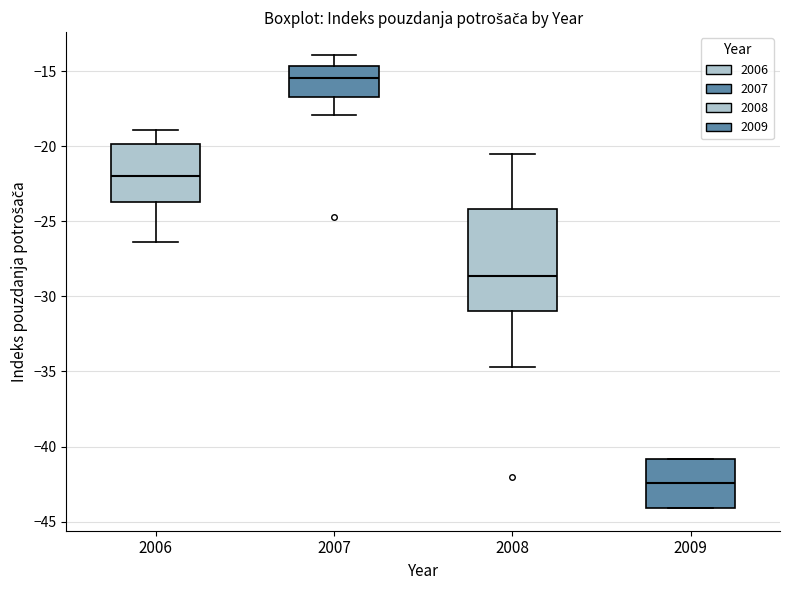

Where is the lower edge of the box at x = 2008 on the y-axis? The values are not printed on the chart, so give them approximately, as read against the axis.

-31.0